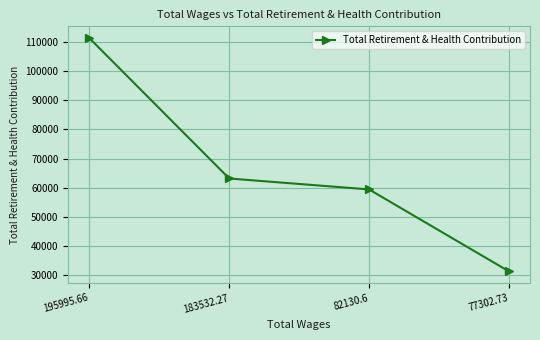

What position from the left is 195995.66?

1